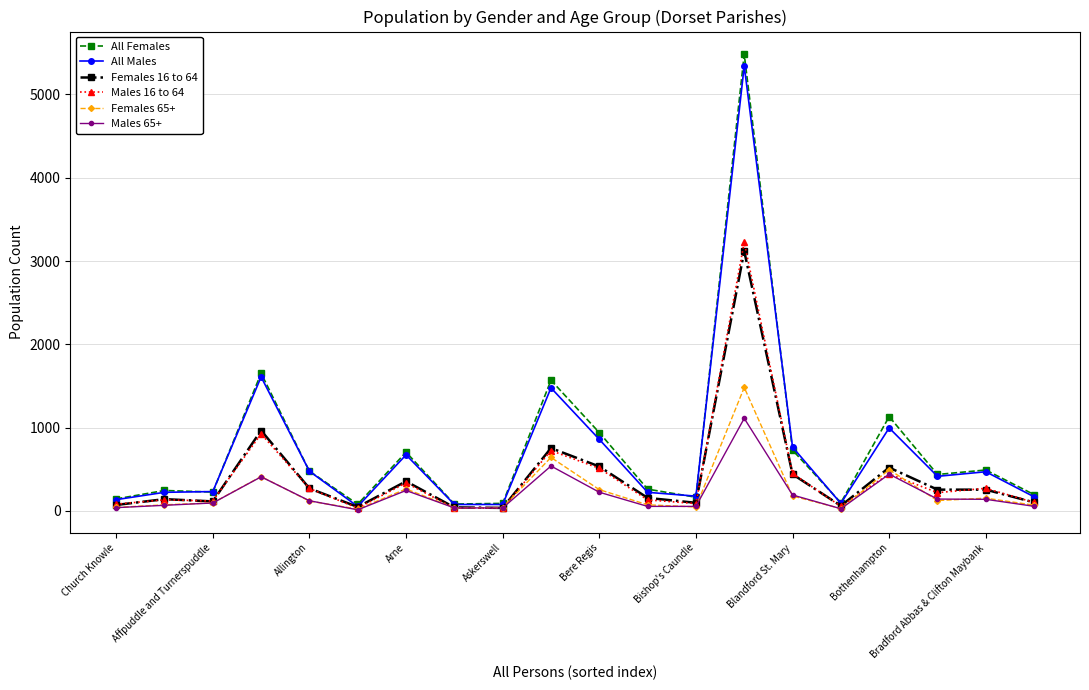

What is the greatest value displayed?

5482